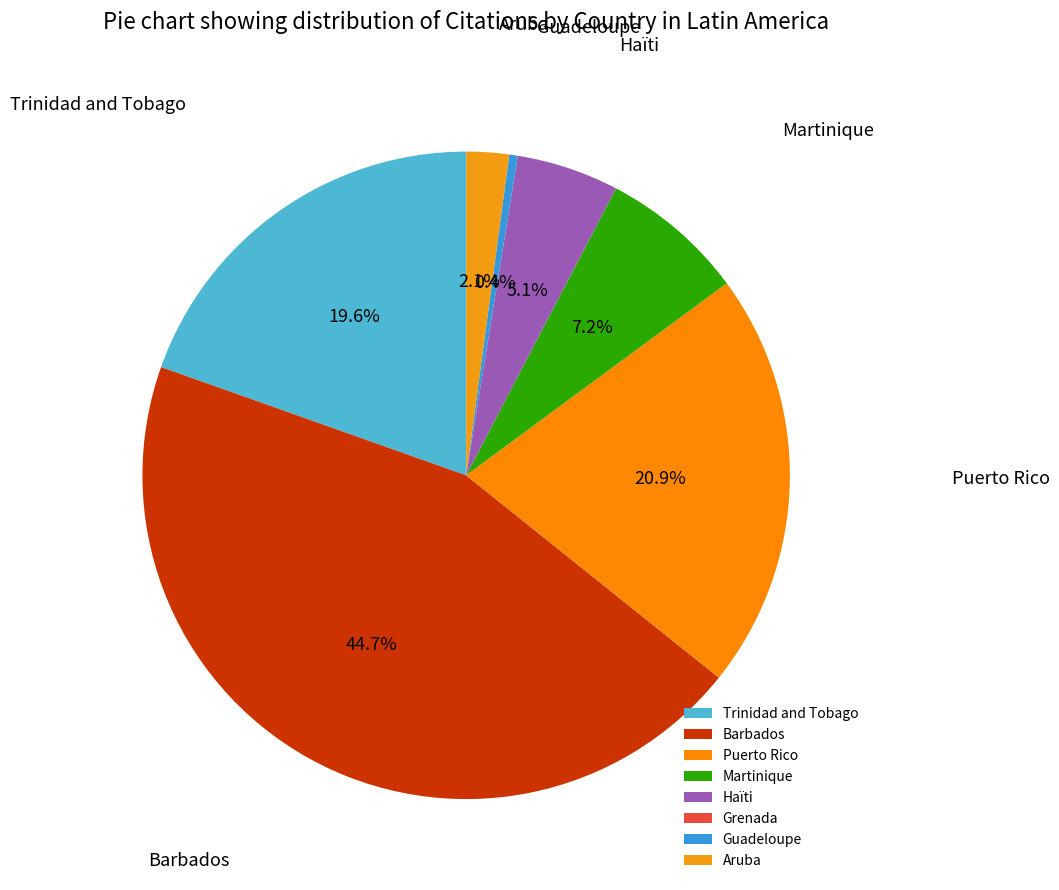

Is it true that Guadeloupe is 8% of the pie?

False